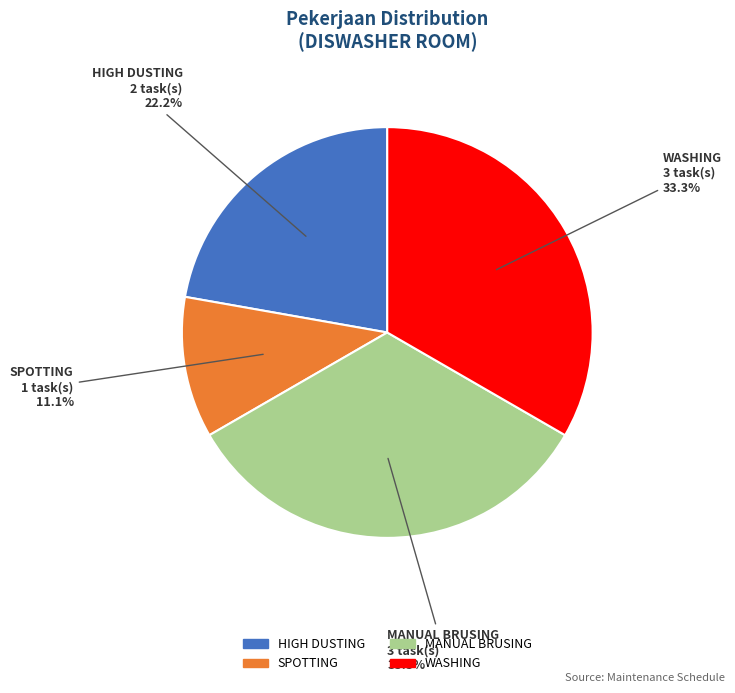

What percentage is the WASHING slice, to the nearest percent?

33%